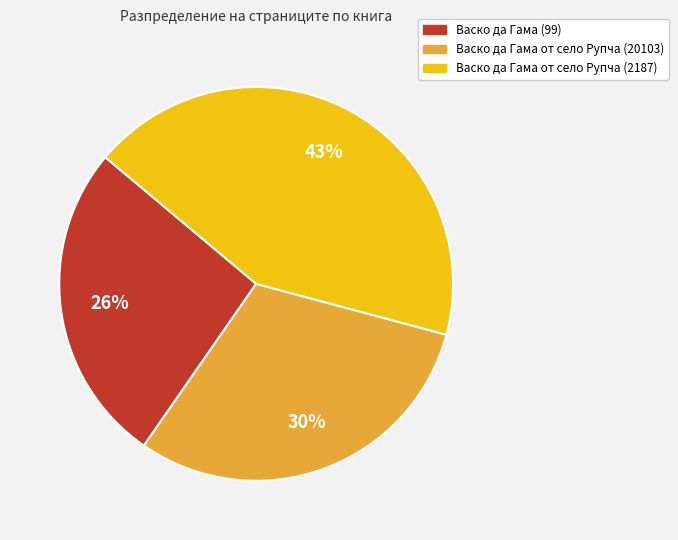

Which category has the biggest portion of the pie?

Васко да Гама от село Рупча (2187)